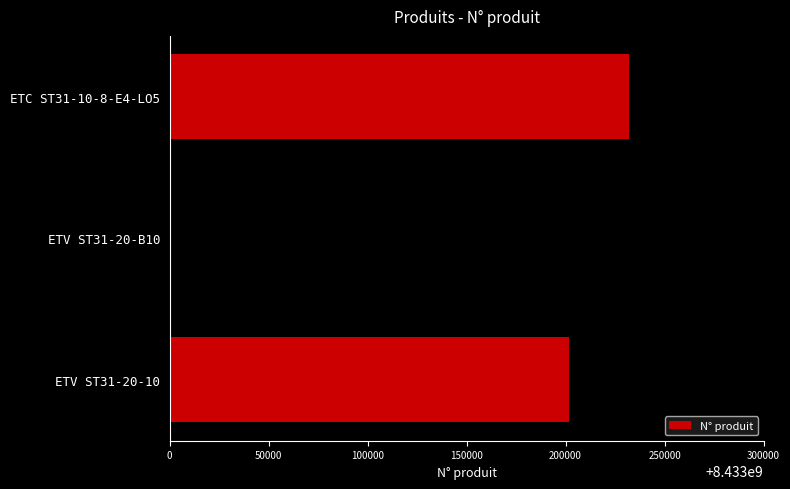

What is the ratio of the value at ETC ST31-10-8-E4-LO5 to the value at ETV ST31-20-B10?

1.0